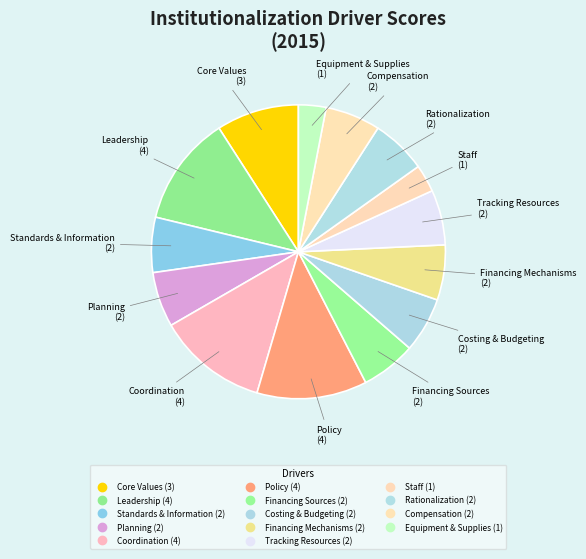

Which slice is the largest?

Leadership